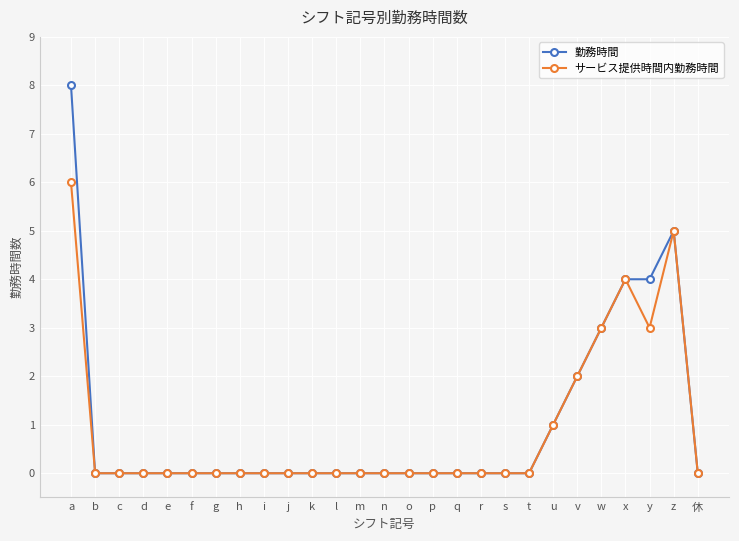

Is it true that サービス提供時間内勤務時間 equals 0 at s?

True